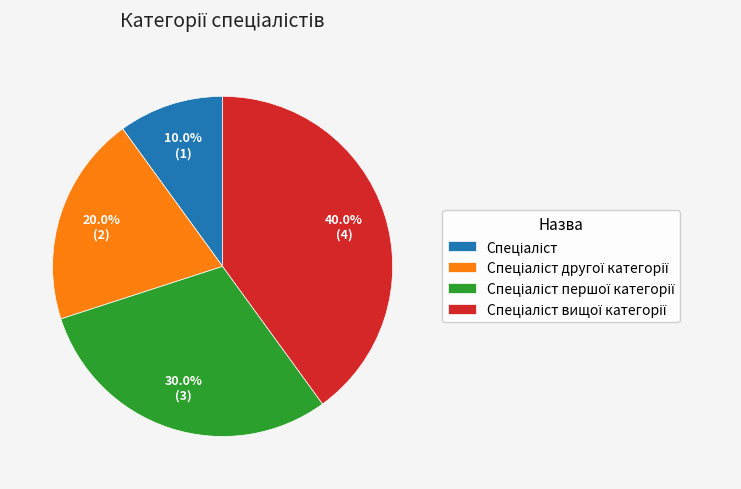

Does any single category account for the majority?

No